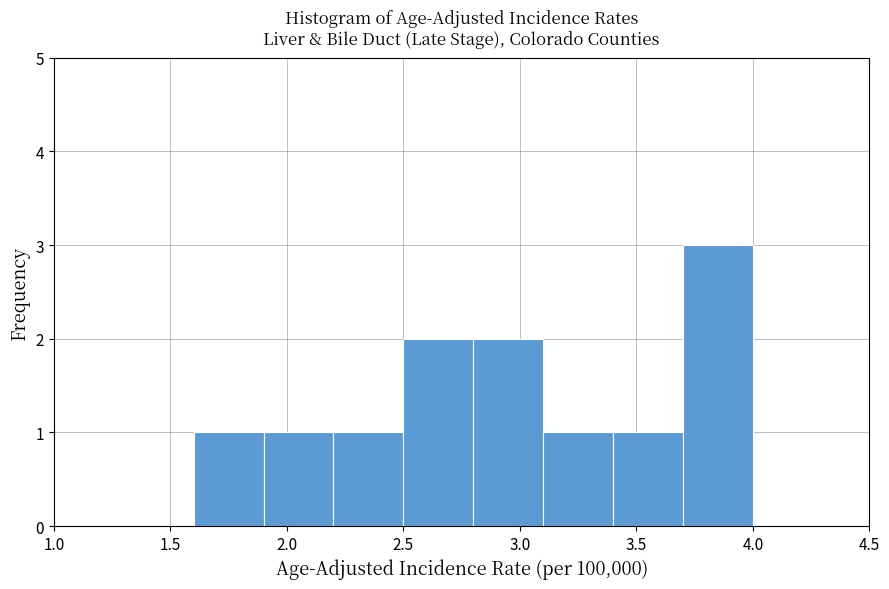

Over which range of the x-axis is the bar tallest?

3.7 to 4.0